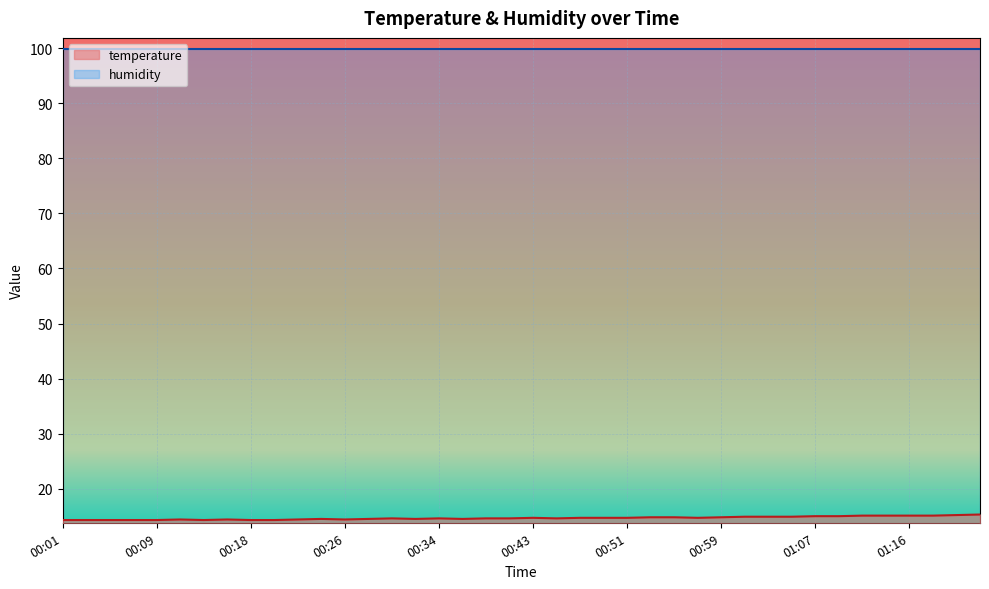

The chart shows a value of 14.4 at 00:26. True or false?

True